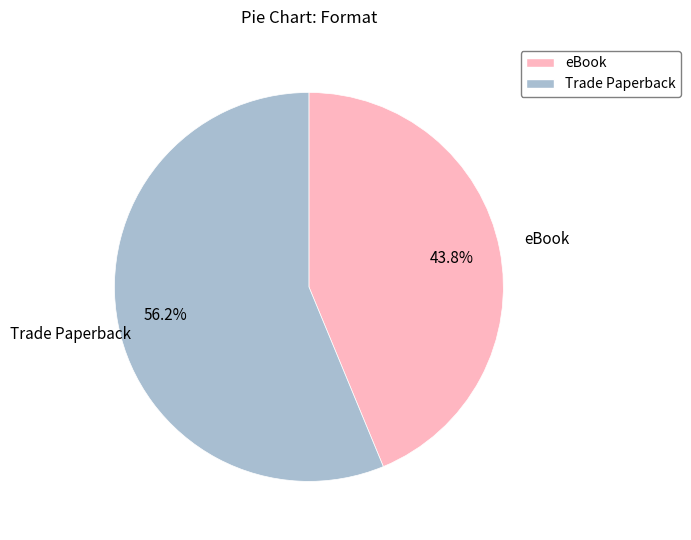

The Trade Paperback slice represents 47% of the pie. True or false?

False